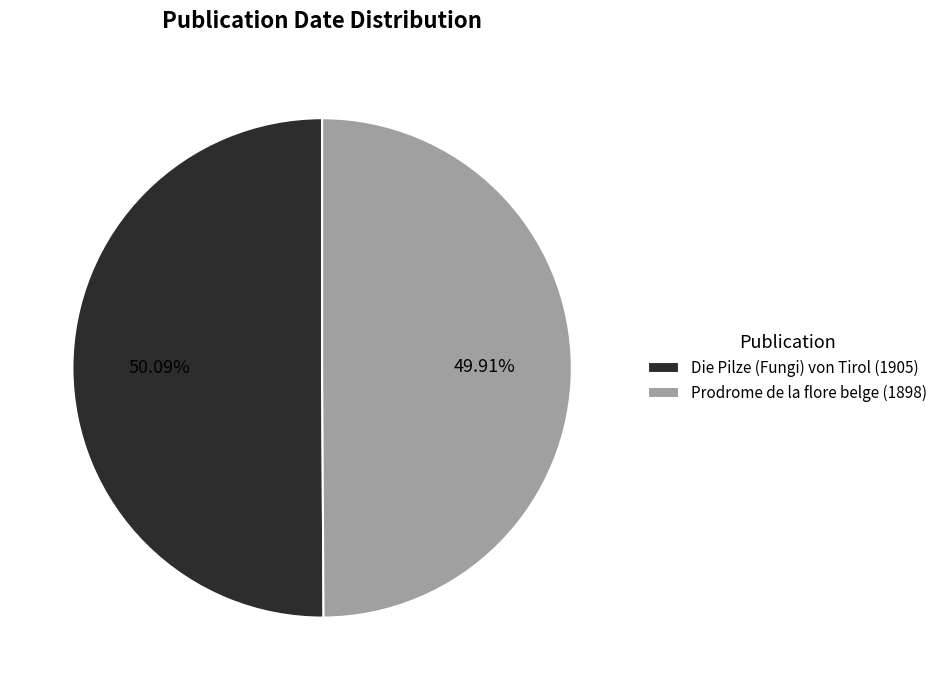

What is the ratio of the value at Die Pilze (Fungi) von Tirol (1905) to the value at Prodrome de la flore belge (1898)?

1.0